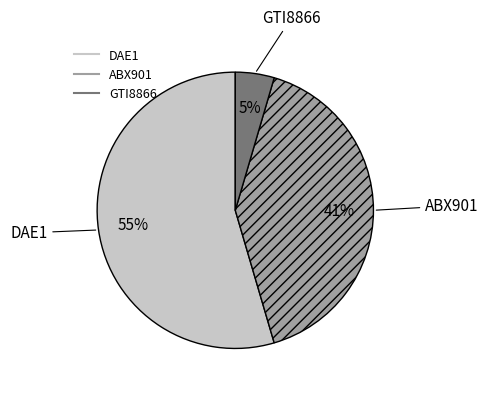

To the nearest percent, what is the difference between the largest and smallest slice percentages?

50%